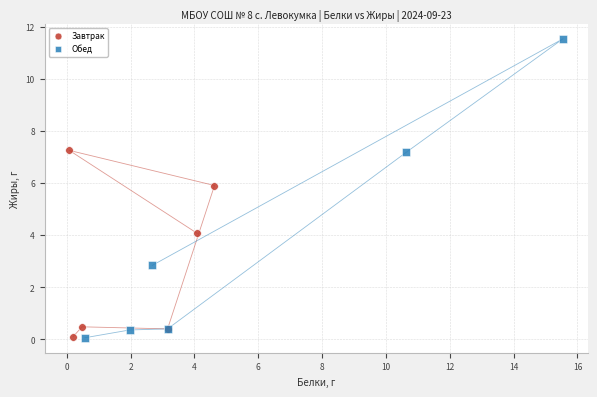

Which series has the widest spread of Y values?

Обед